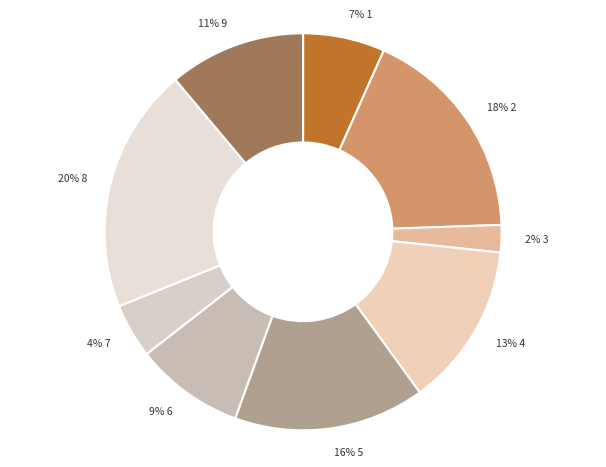

To the nearest percent, what is the difference between the largest and smallest slice percentages?

18%